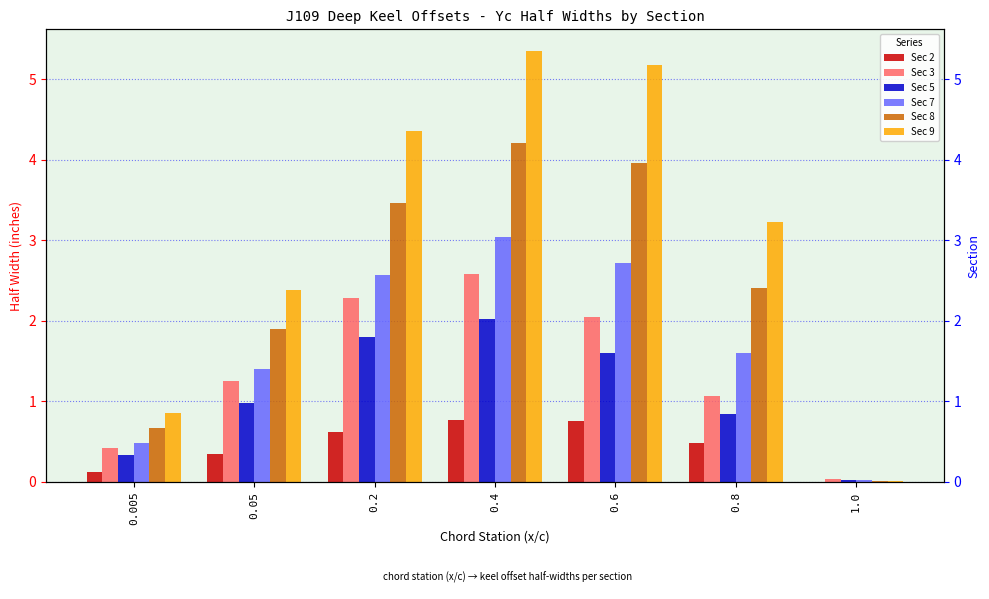

Which series has the largest total across all categories?

Sec 9